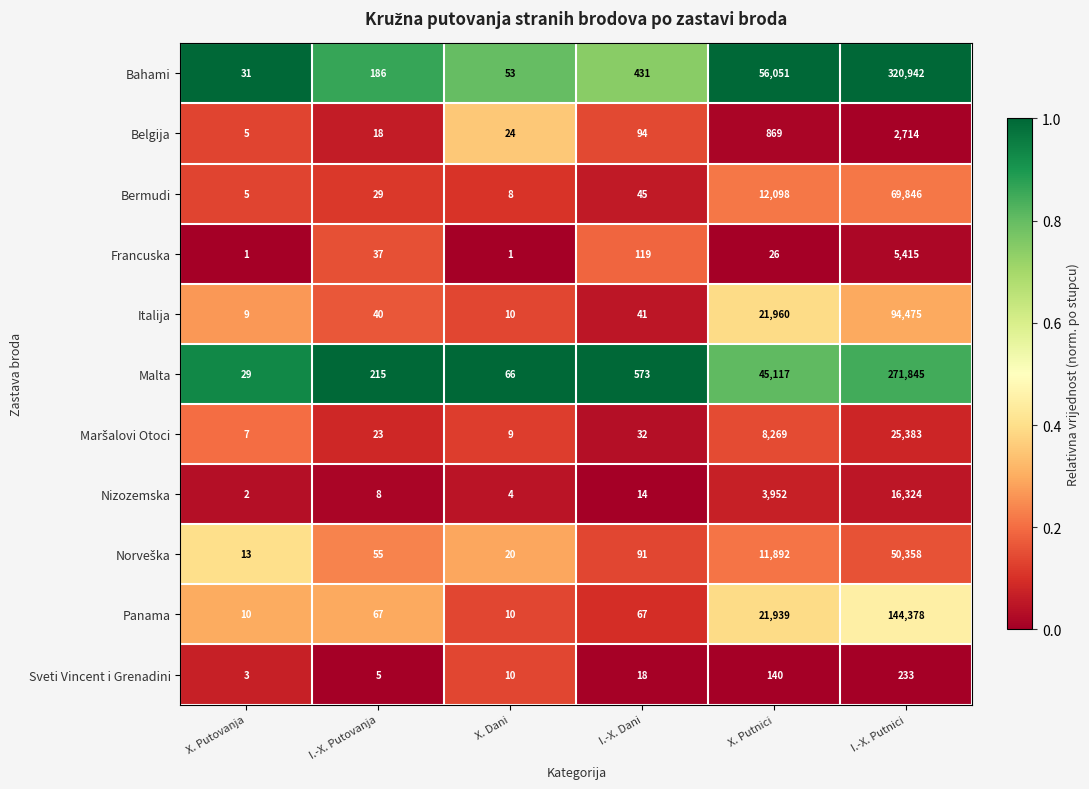

Between I.-X. Putovanja and I.-X. Dani, which series saw the biggest shift?

Malta